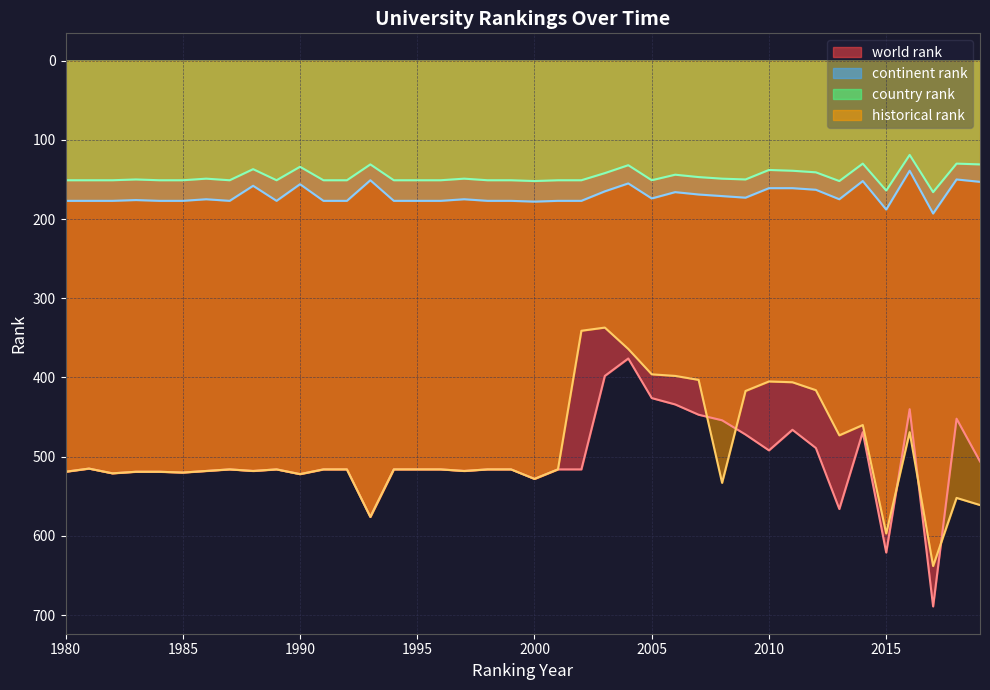

True or false: world rank has a value of 520 at 1985.

True